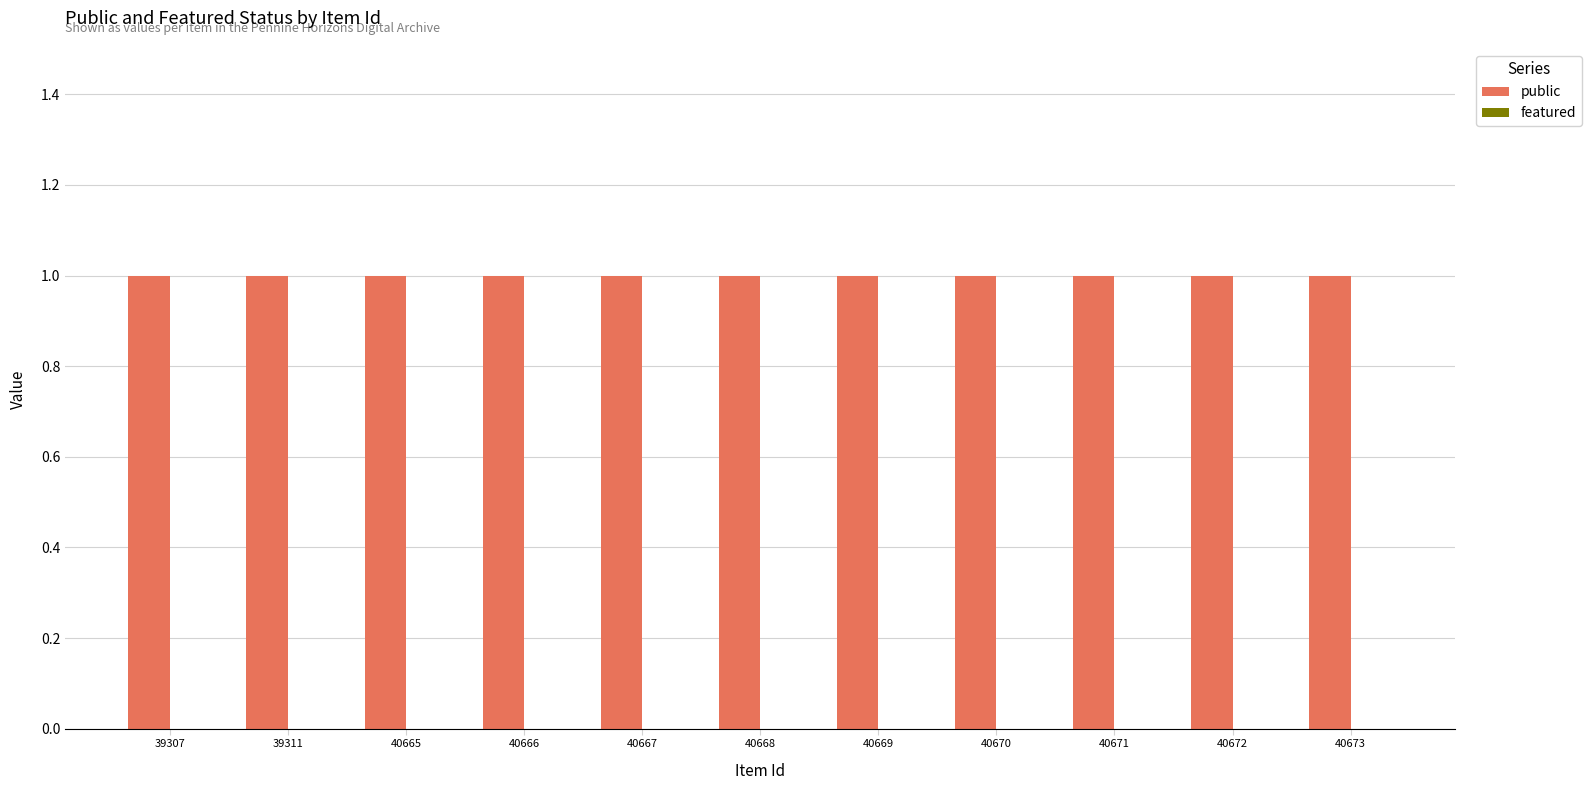

How many distinct data groups are displayed?

2